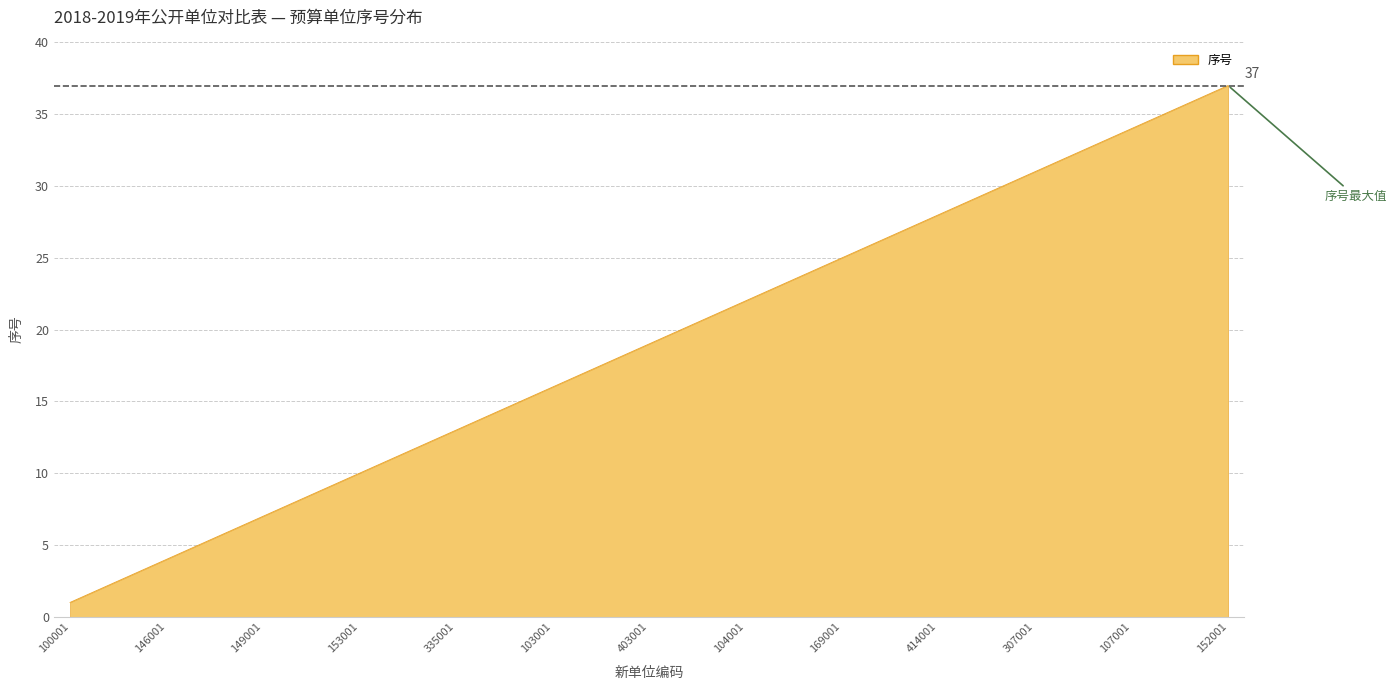

Reading left to right, transcribe all the data shown in this chart.

1	2	3	4	5	6	7	8	9	10	11	12	13	14	15	16	17	18	19	20	21	22	23	24	25	26	27	28	29	30	31	32	33	34	35	36	37